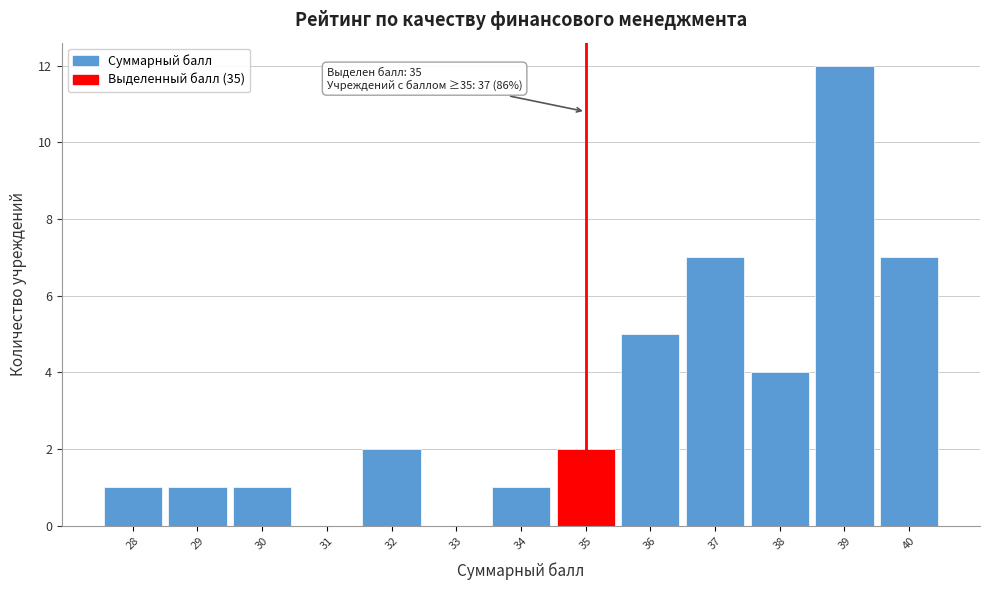

Over which range of the x-axis is the bar tallest?

38.5 to 39.5